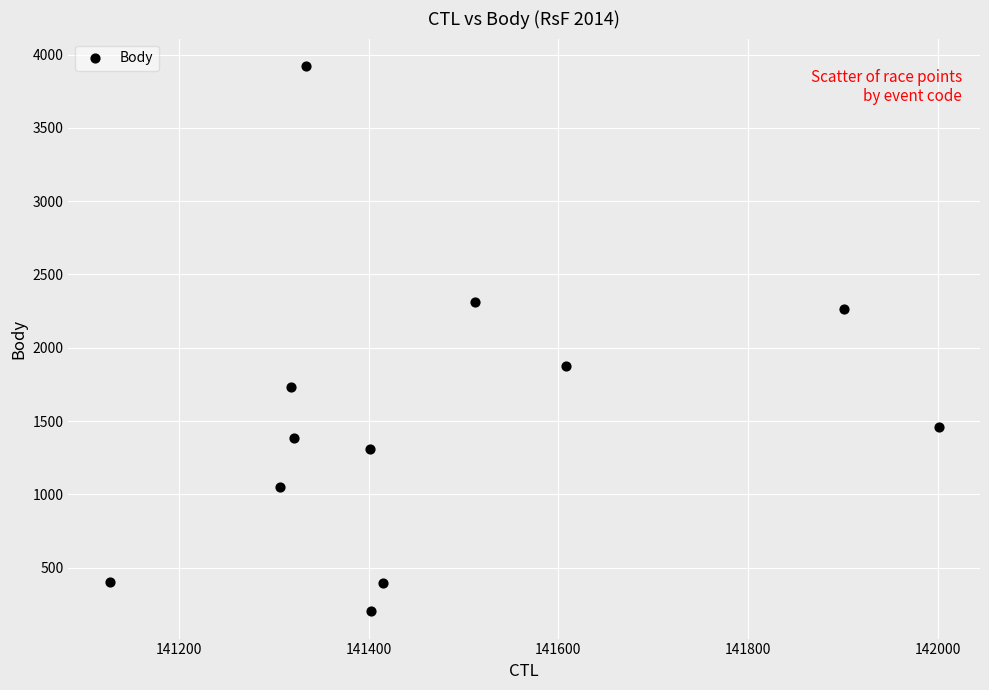

What is the average Y value?

1526